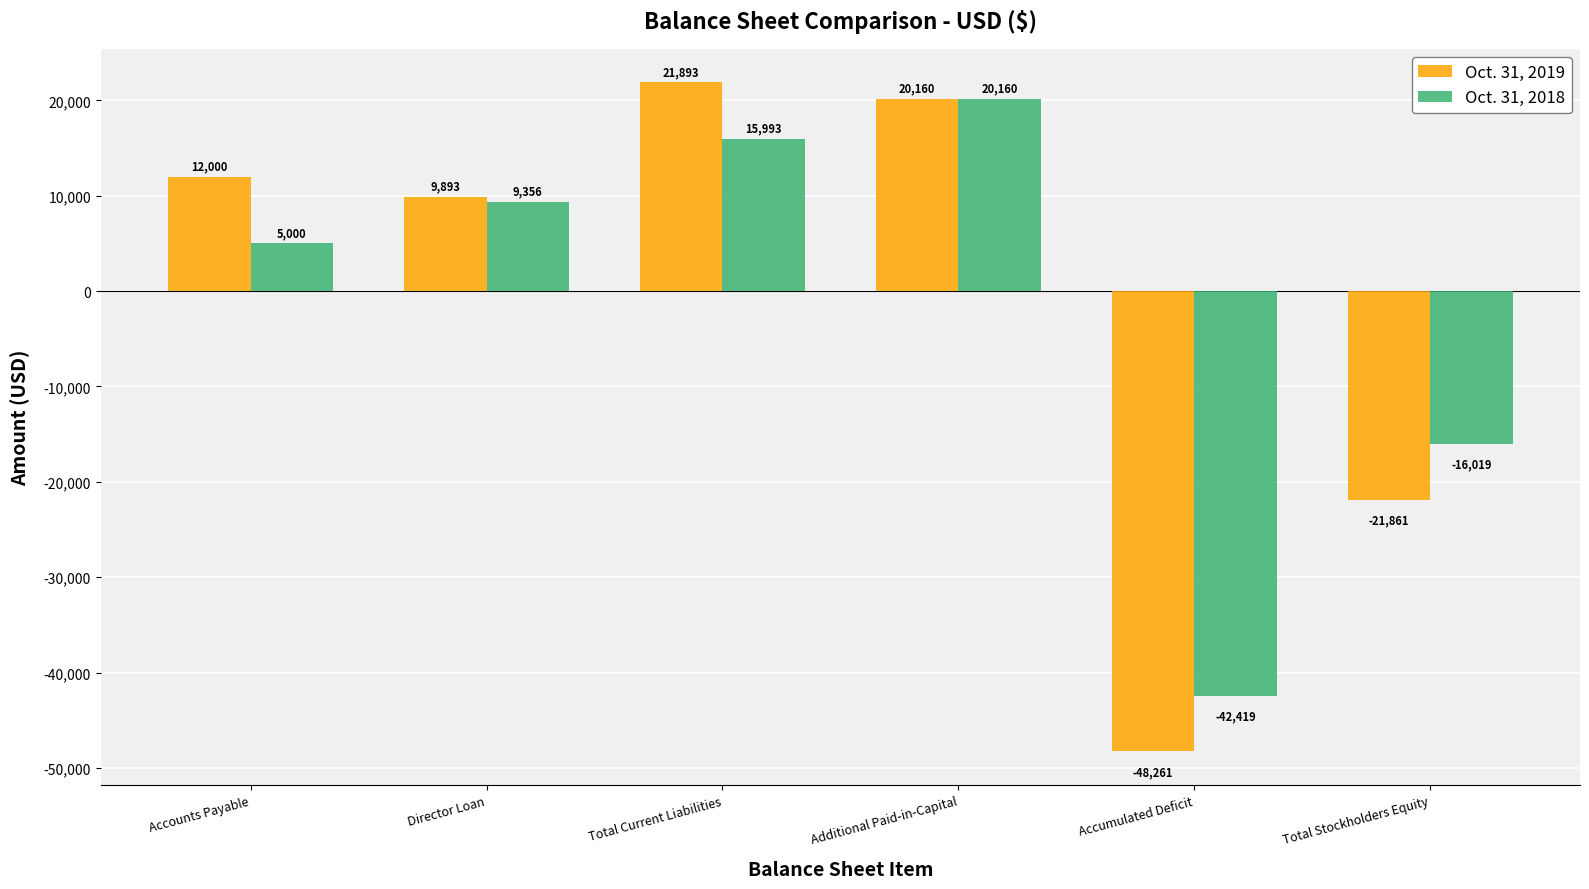

What position from the left is Director Loan?

2